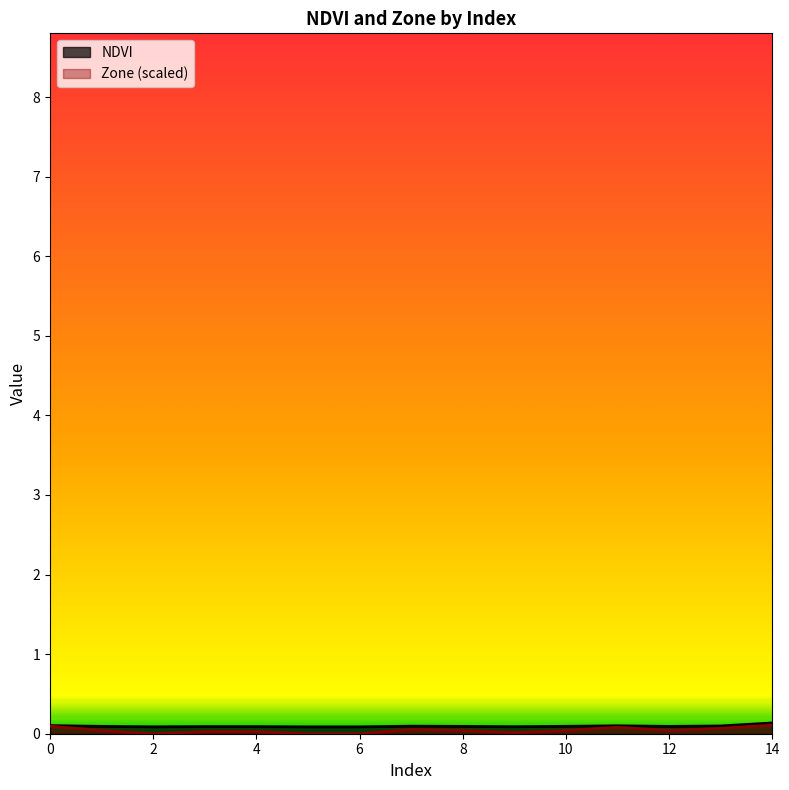

Does the chart have visible grid lines?

No